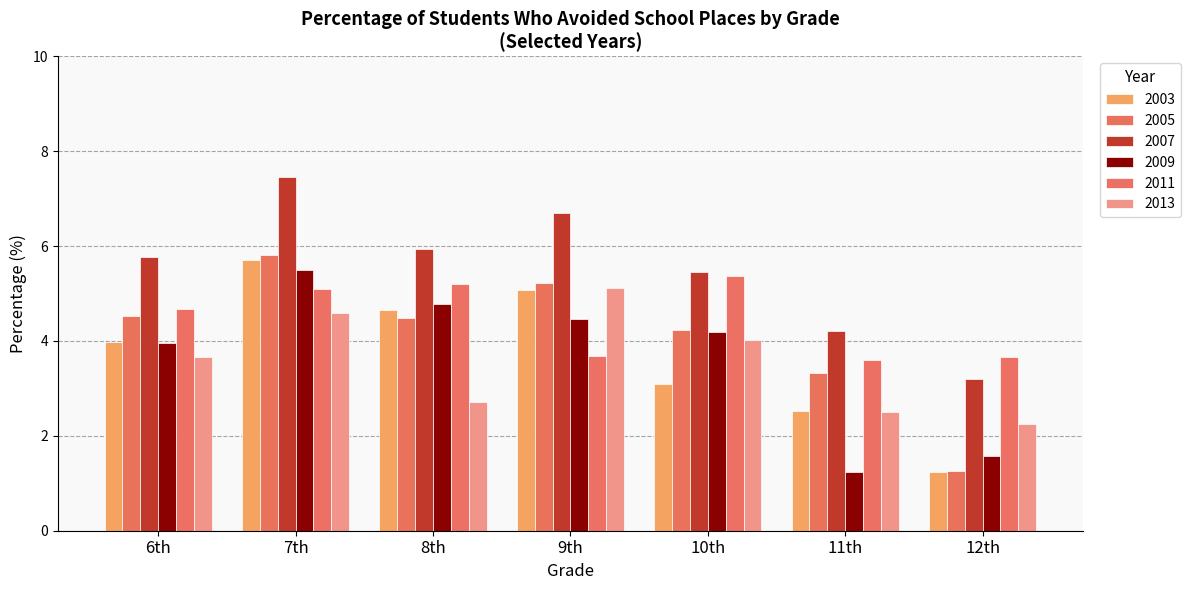

Reading left to right, extract all data points from this chart.

2003: 4.0	5.7	4.7	5.1	3.1	2.5	1.2
2005: 4.5	5.8	4.5	5.2	4.2	3.3	1.3
2007: 5.8	7.5	5.9	6.7	5.5	4.2	3.2
2009: 4.0	5.5	4.8	4.5	4.2	1.2	1.6
2011: 4.7	5.1	5.2	3.7	5.4	3.6	3.7
2013: 3.7	4.6	2.7	5.1	4.0	2.5	2.3